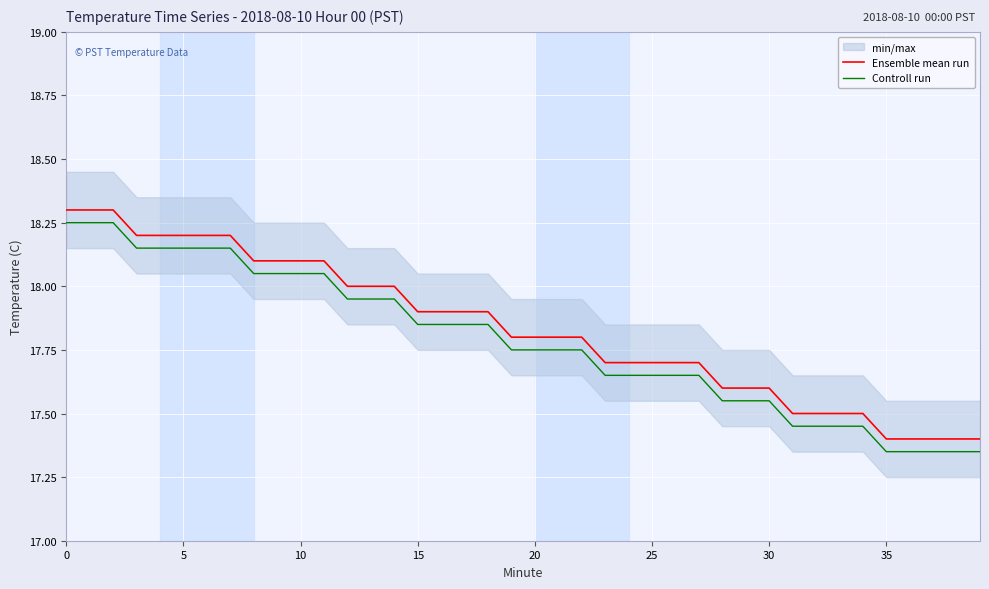

Which label corresponds to the smallest value in the chart?

35